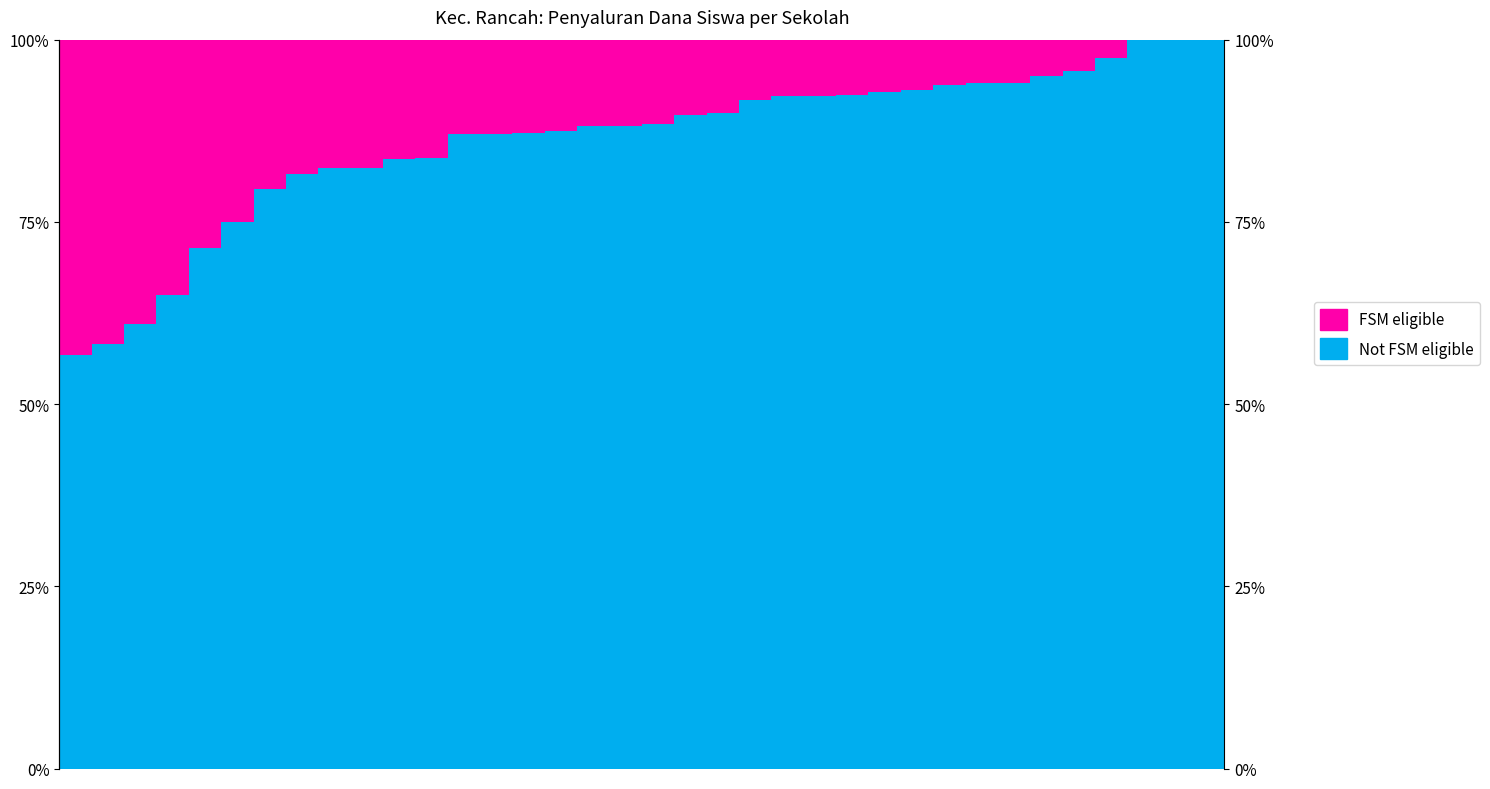

How many positive values does the FSM eligible series have?

33